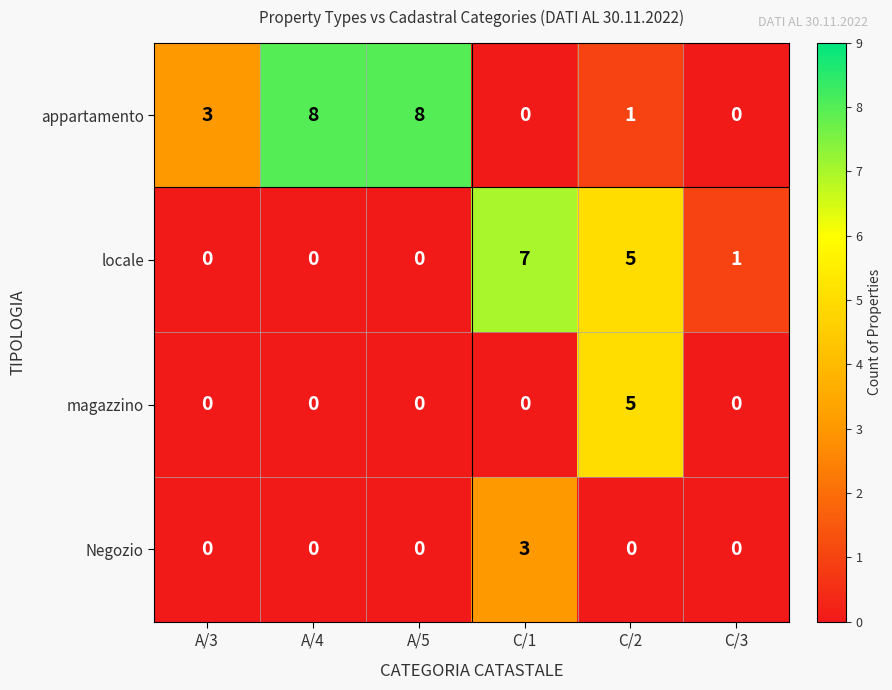

What is the highest value of the Negozio series?

3